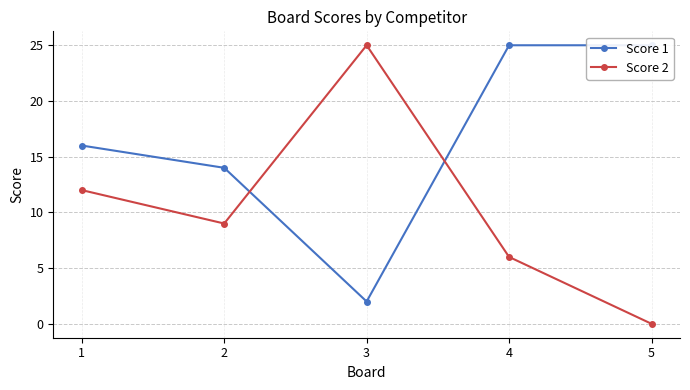

Where do Score 2 and Score 1 first cross each other?

2 and 3